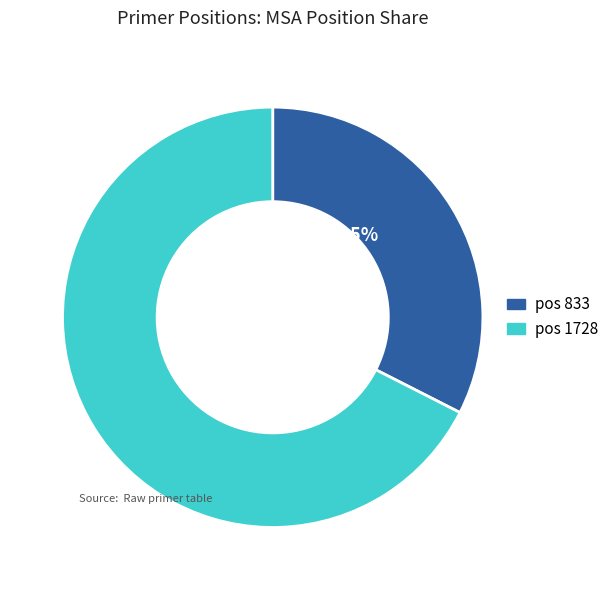

Approximately how many times larger is the value at pos 1728 compared to pos 833?

2.1